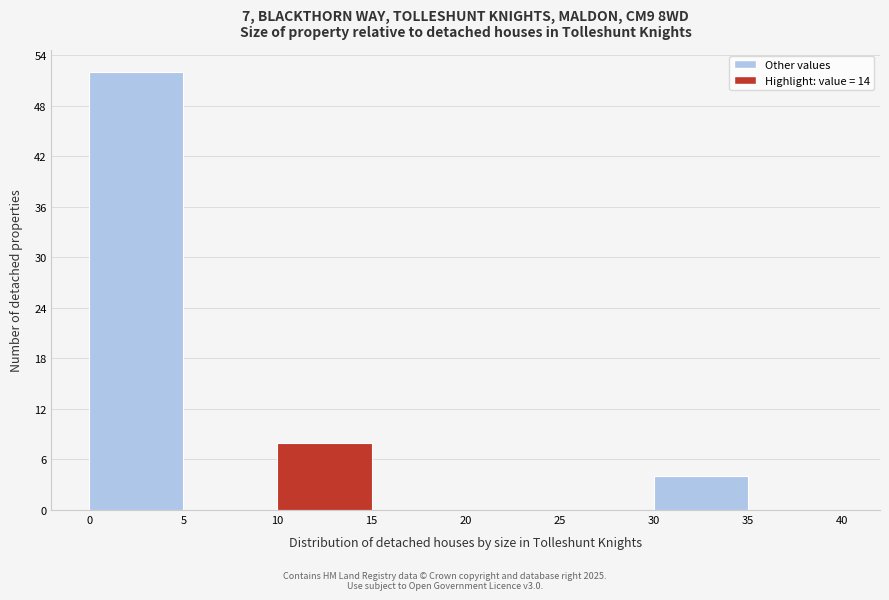

Reading left to right, transcribe this chart: for each bar, give the range it covers on the x-axis and its height. The values are not printed on the chart, so give them approximately, as read against the axis.

0 to 5: 52
5 to 10: 0
10 to 15: 8
15 to 20: 0
20 to 25: 0
25 to 30: 0
30 to 35: 4
35 to 40: 0